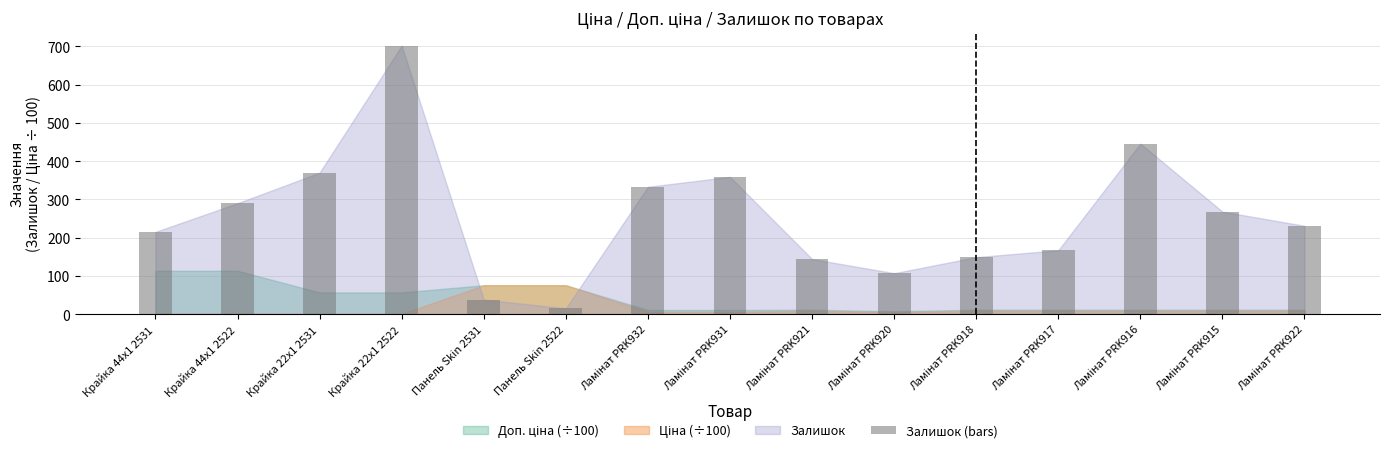

At which category does the chart reach its minimum across all series?

Панель Skin 2522